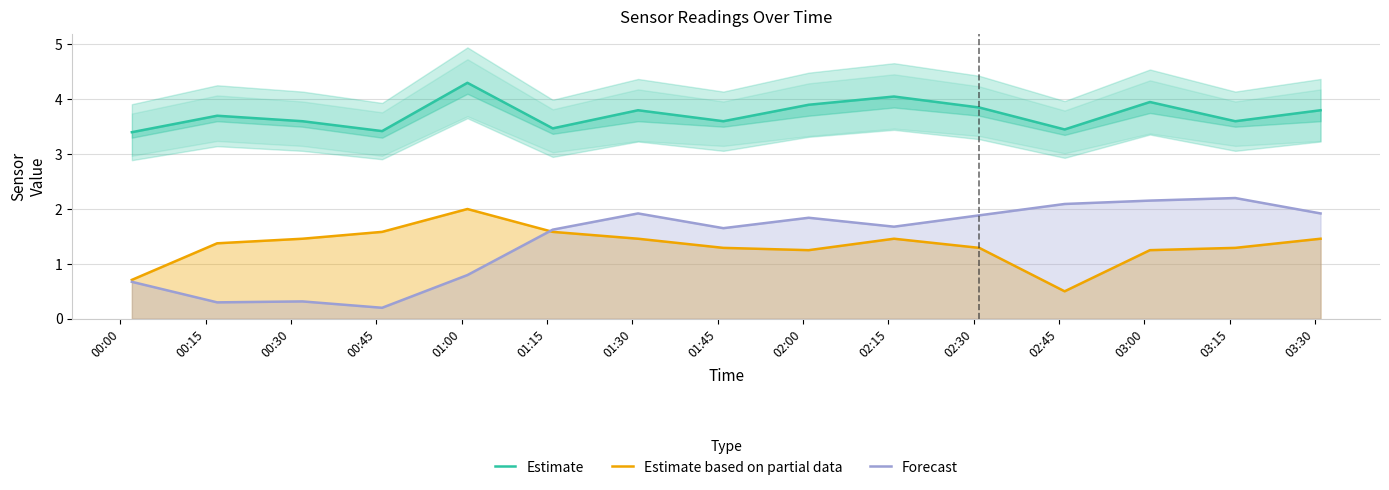

What is the average value of the Estimate series?

3.7